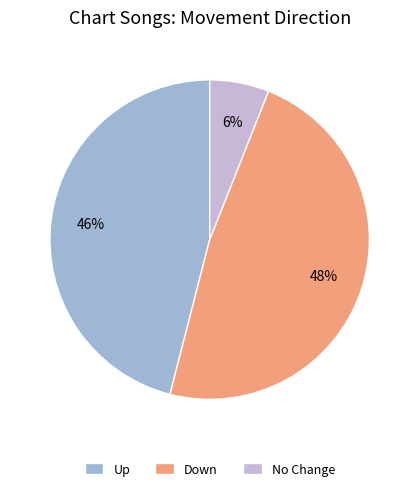

Which has a higher value, Down or Up?

Down